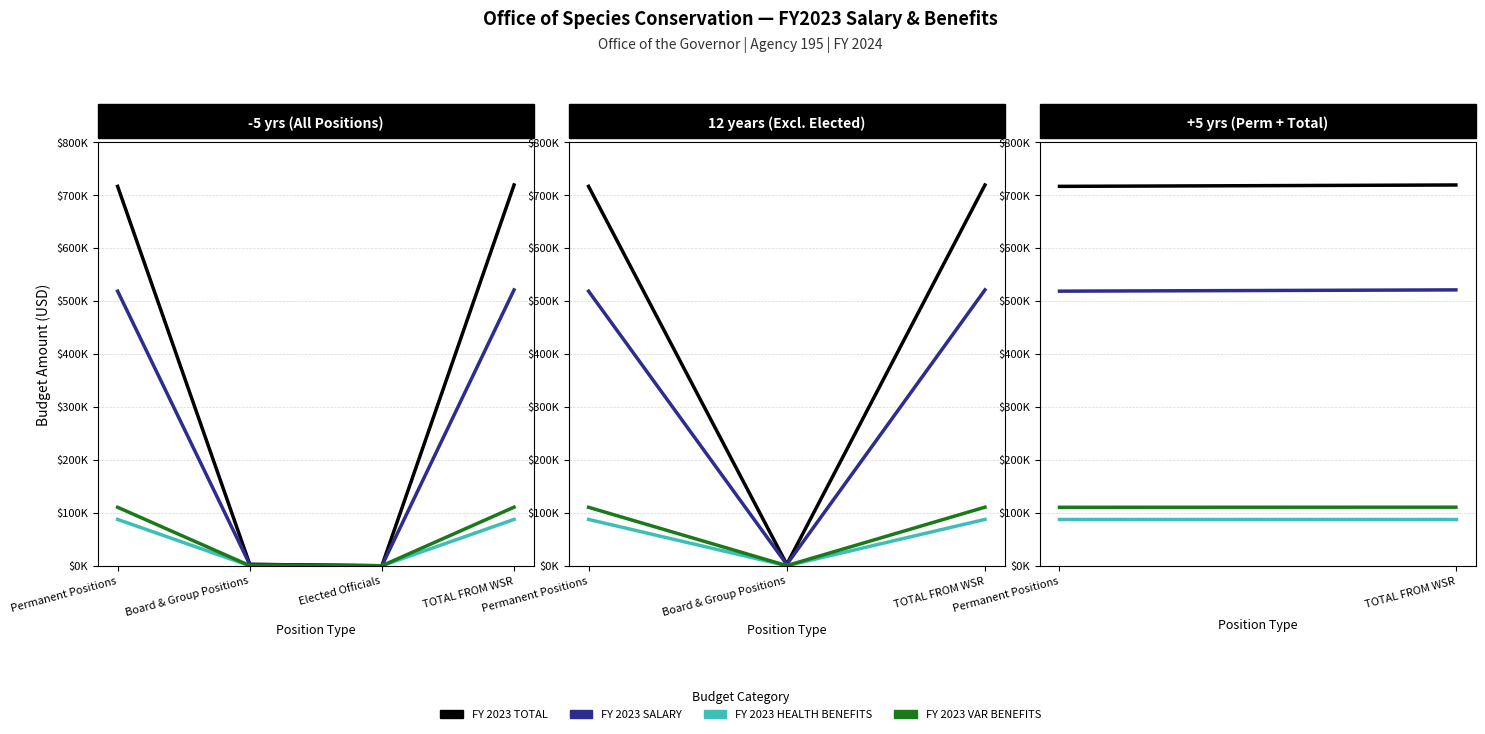

What is the label of the 2nd point from the right?

Permanent Positions